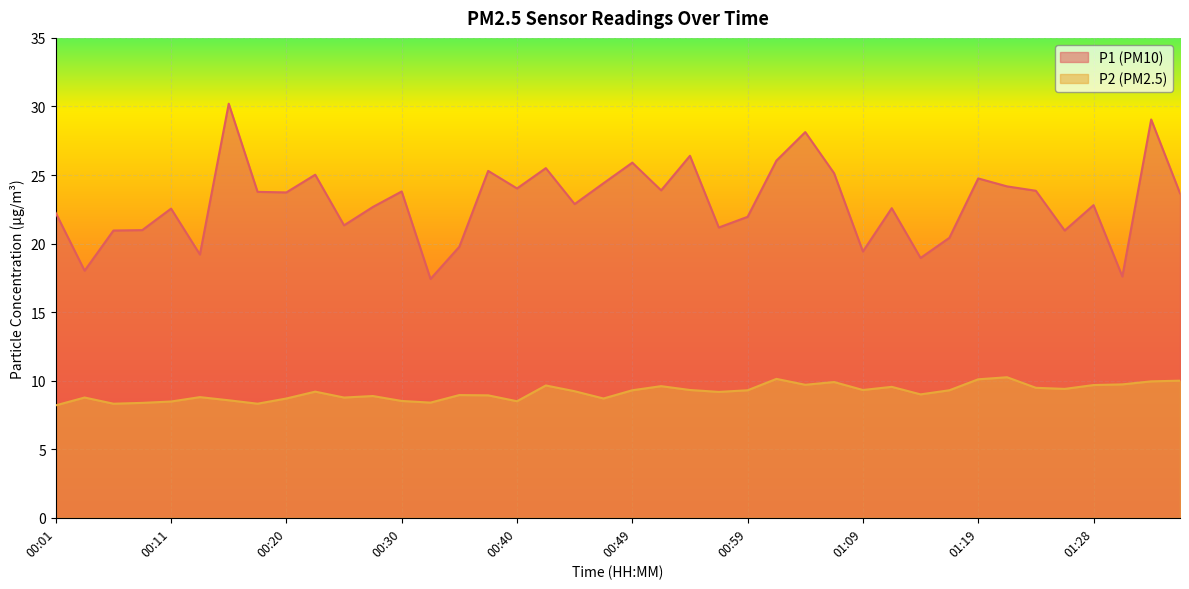

What is the difference between the maximum and second lowest values in the P2 series?

1.9